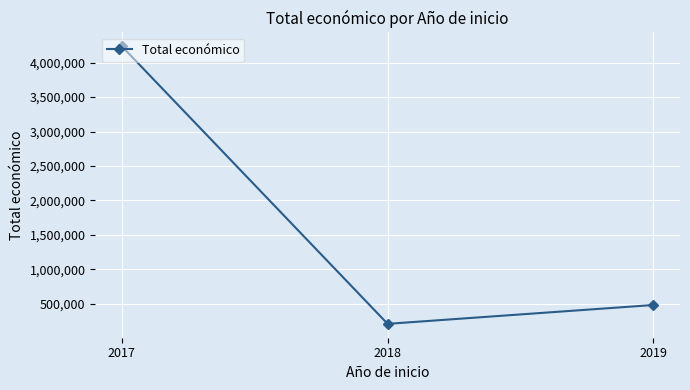

Approximately how many times larger is the value at 2019 compared to 2017?

0.1